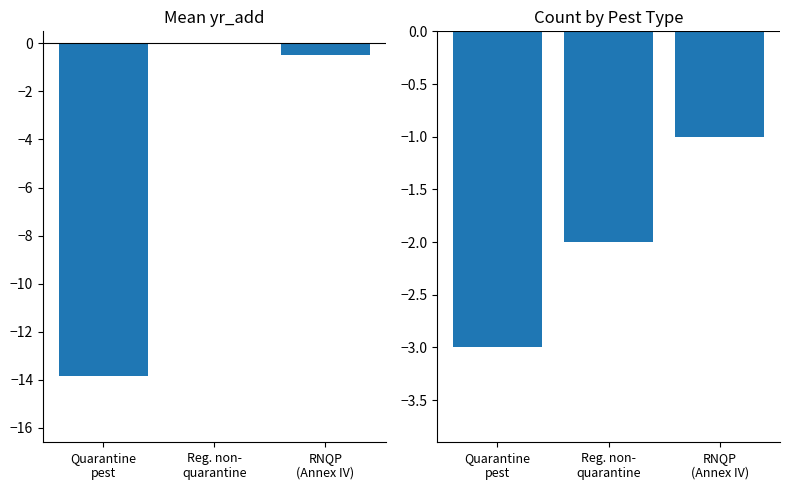

How many values in Mean yr_add (offset) are below zero?

2